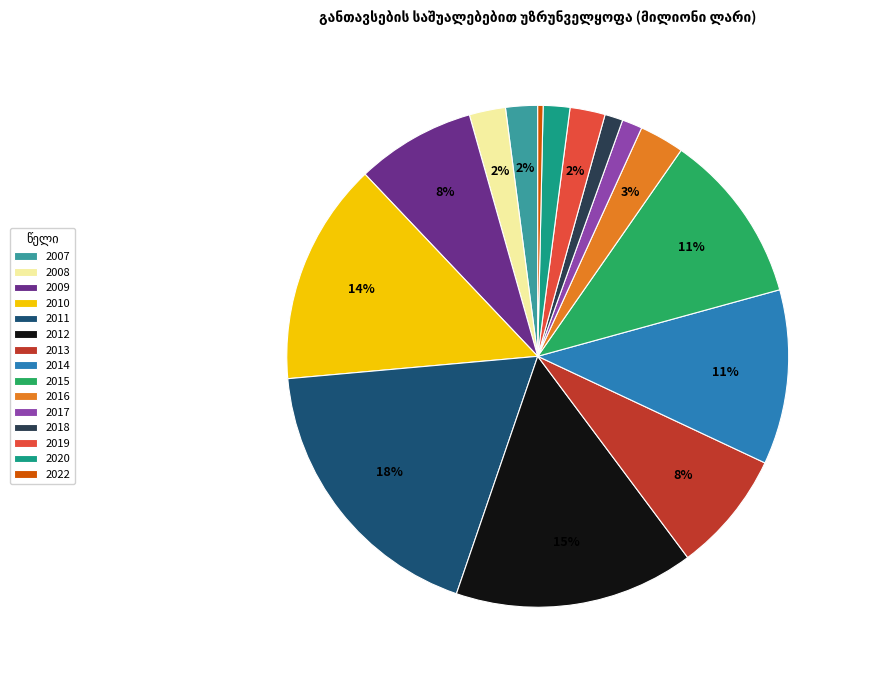

Which category has the biggest portion of the pie?

2011